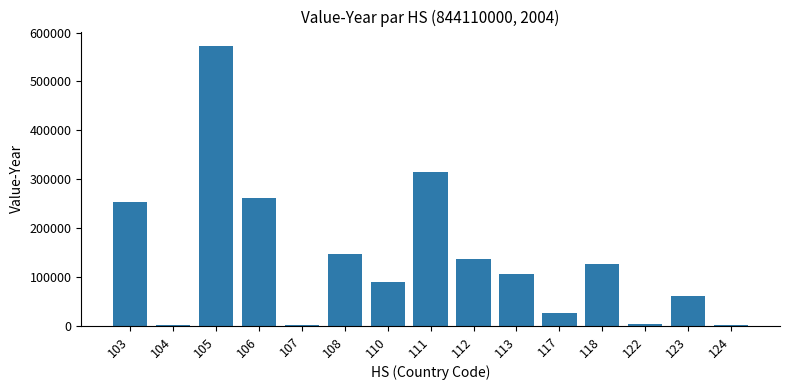

What is the maximum value shown in the chart?

573434